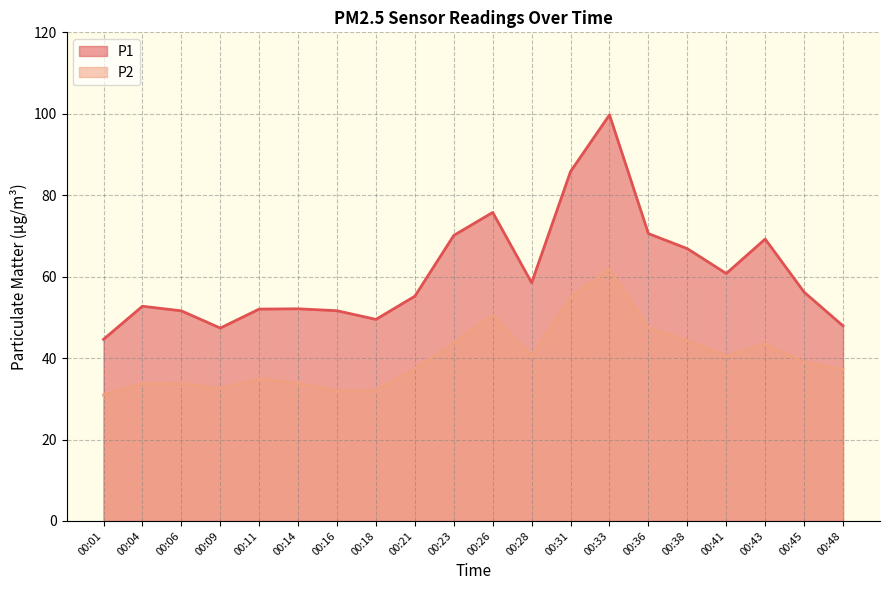

At 00:23, list the series in order from largest to smallest.

P1, P2